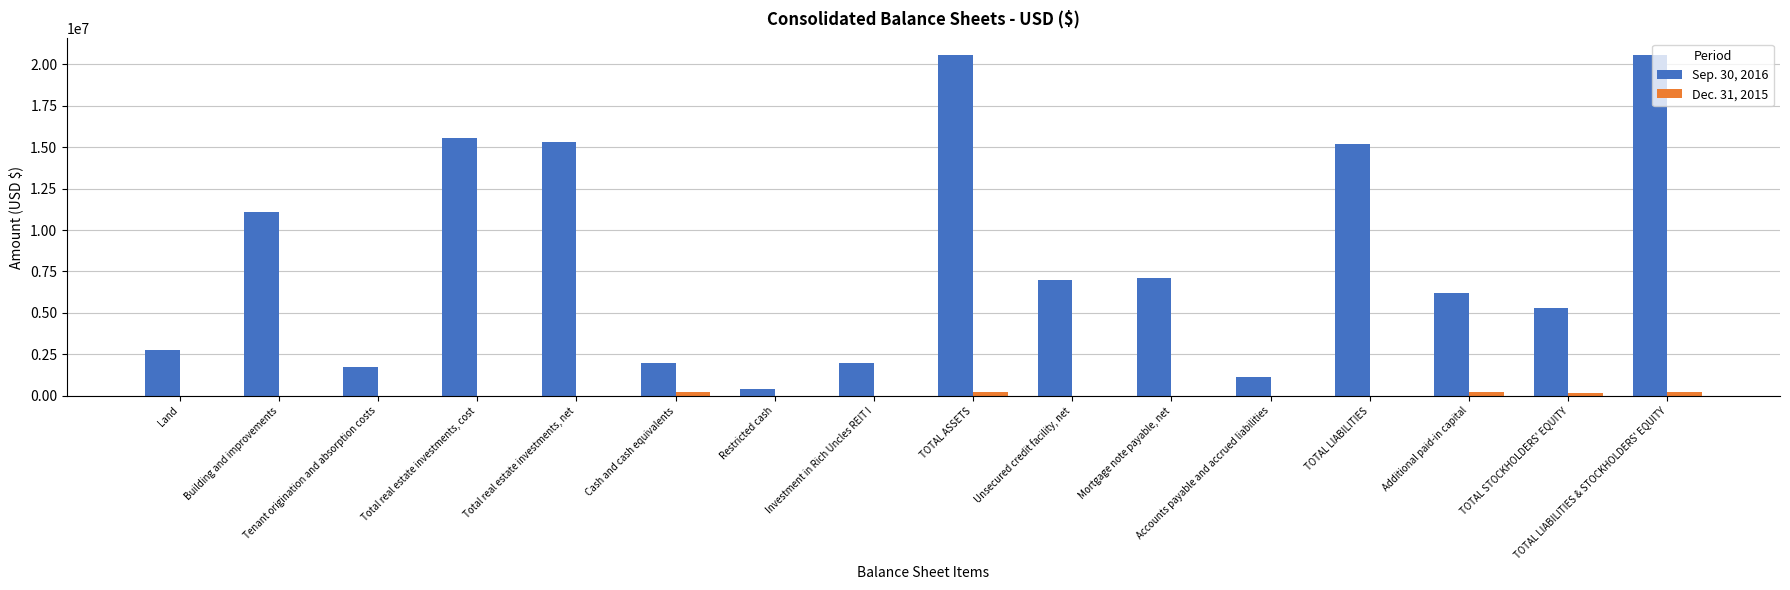

Which series has the largest total across all categories?

Sep. 30, 2016